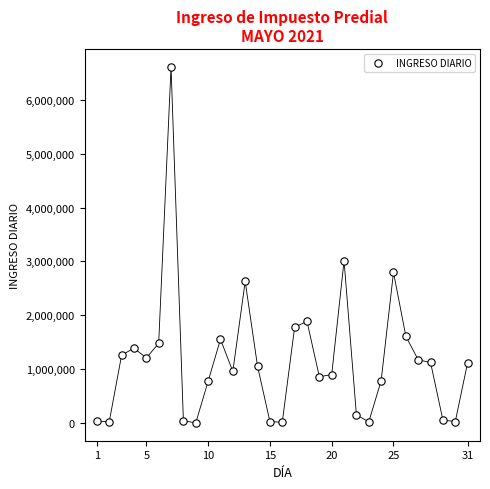

What Y value in the scatter plot is closest to 3308284?

3012435.1